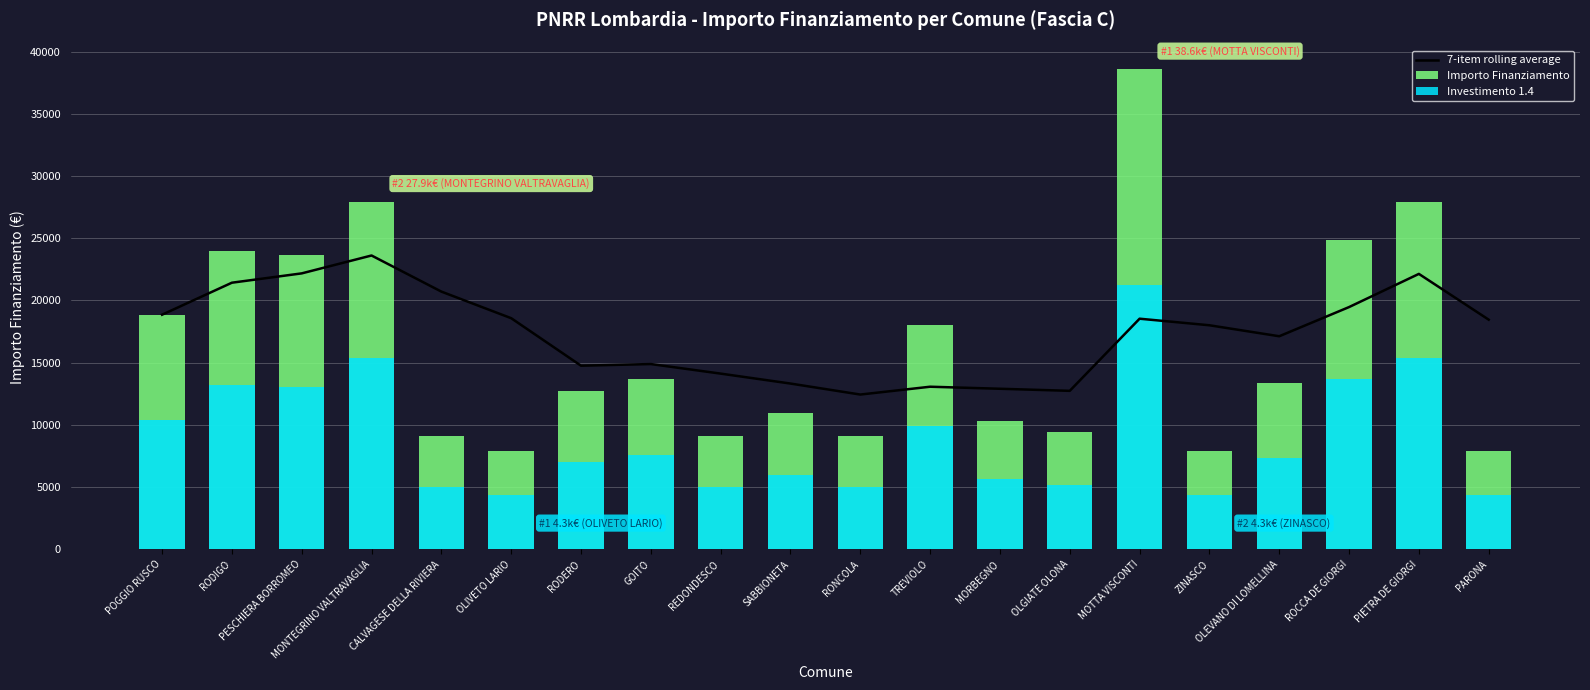

At which label does Importo Finanziamento first exceed 13354?

POGGIO RUSCO